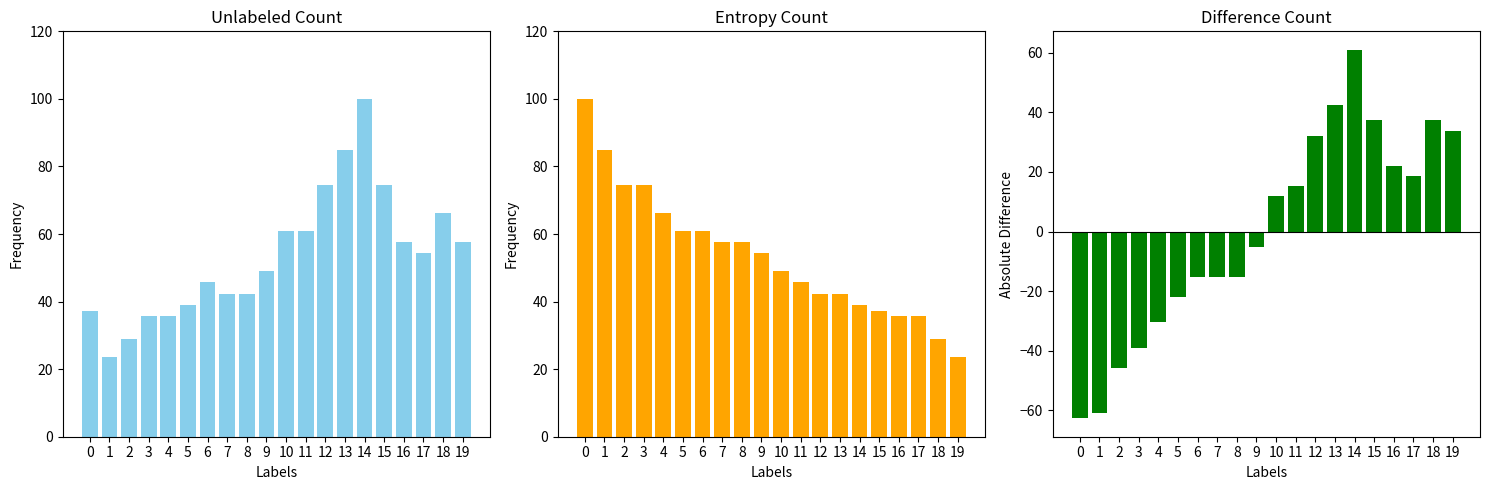

How many data points in Difference Frecuencia are above 11?

10